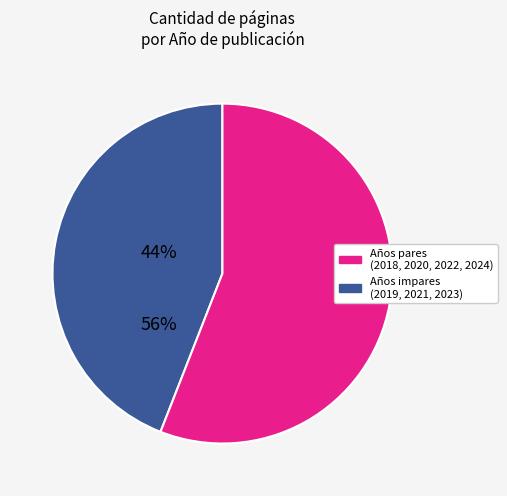

Is there any slice that represents more than half of the pie?

Yes